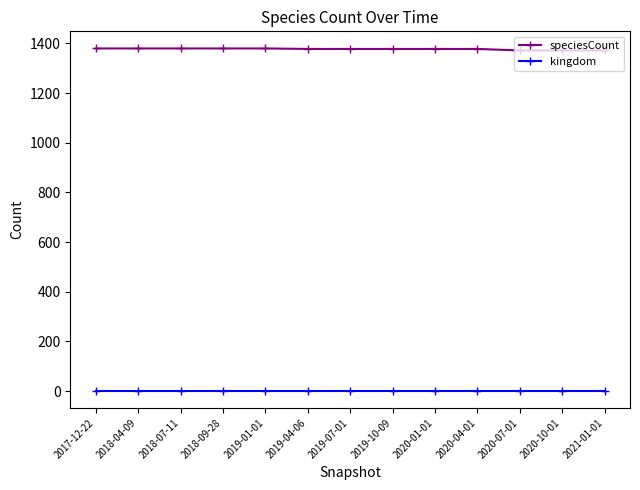

What is the label of the 13th point from the right?

2017-12-22